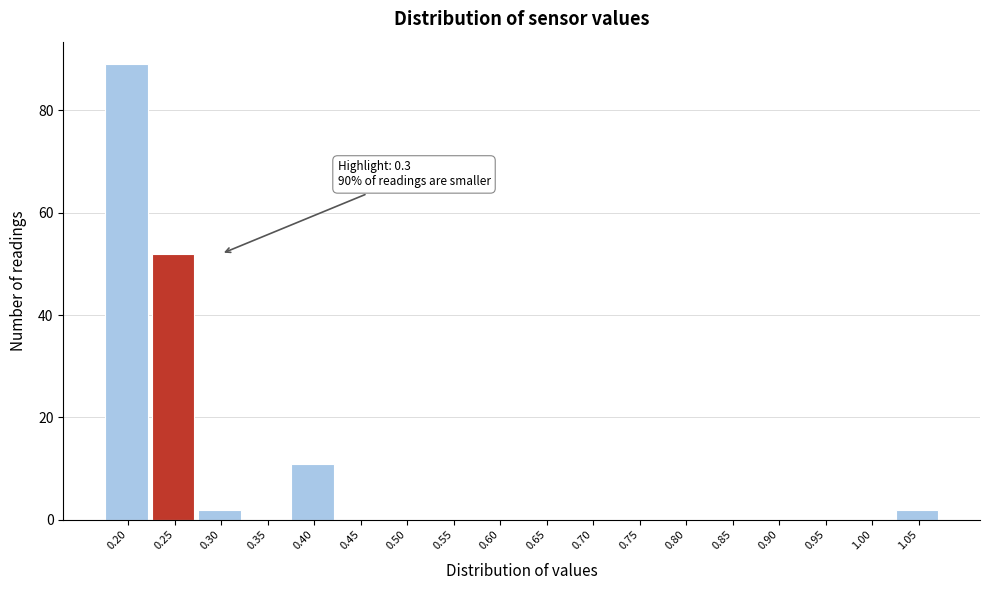

Reading left to right, what are all the values shown in this chart?

0.20=89	0.25=52	0.30=2	0.35=0	0.40=11	0.45=0	0.50=0	0.55=0	0.60=0	0.65=0	0.70=0	0.75=0	0.80=0	0.85=0	0.90=0	0.95=0	1.00=0	1.05=2